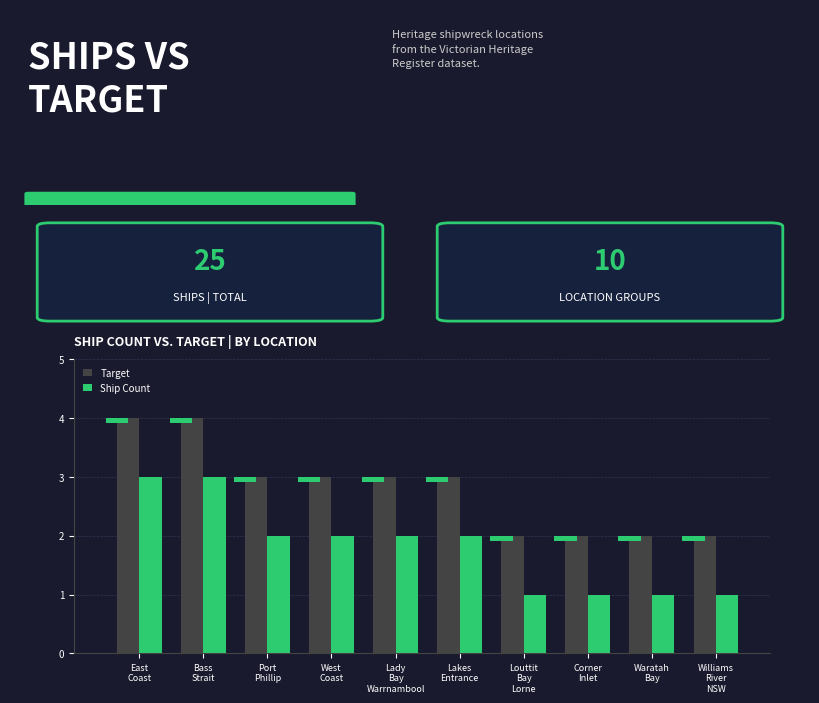

Which series has the largest range (max minus min)?

Target